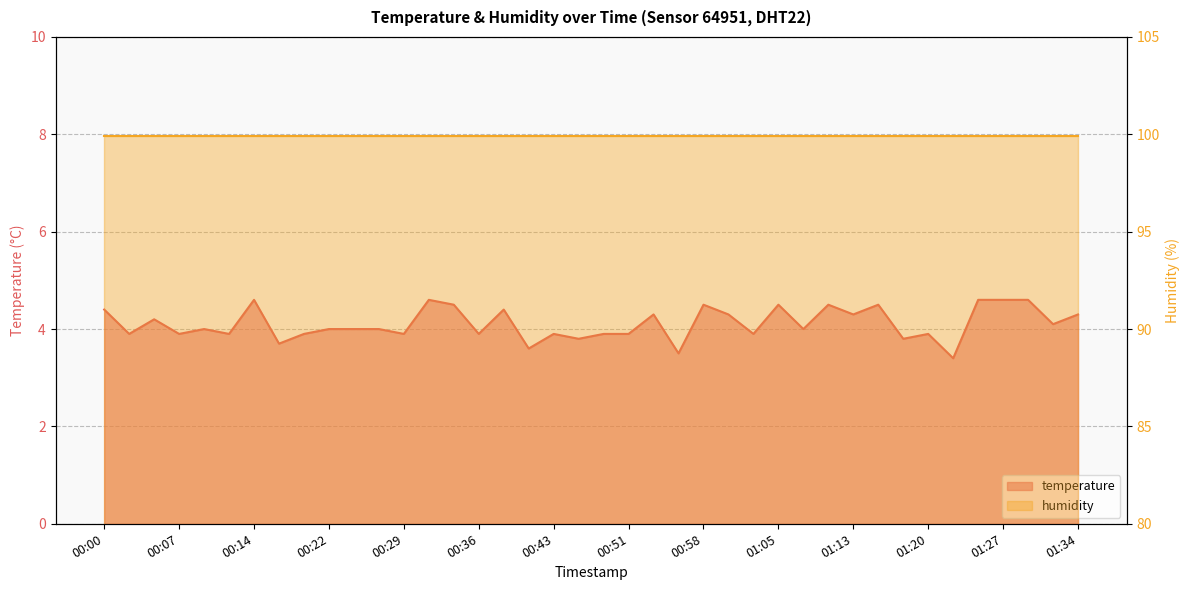

What is the sum of all values?

164.5